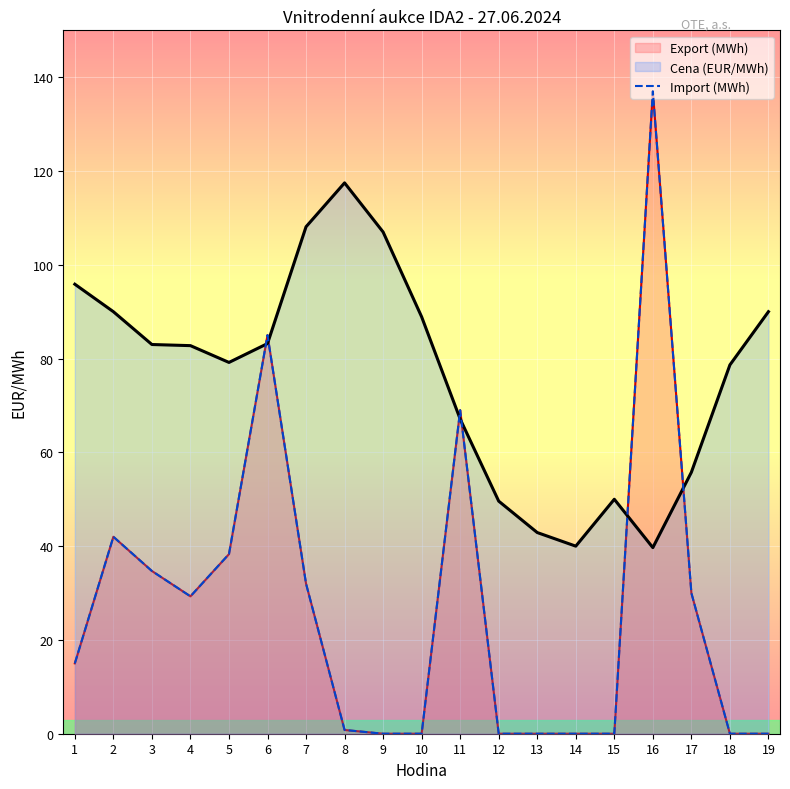

What is the sum of all Import (MWh) values?

513.1